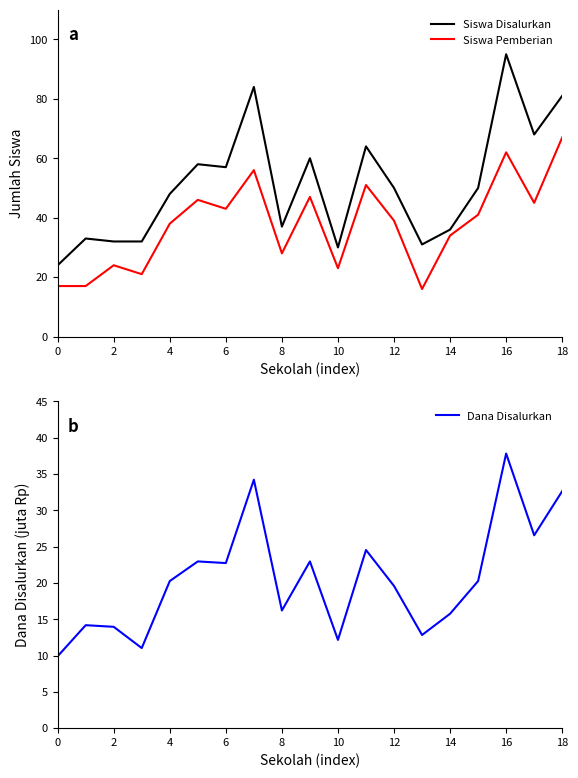

The Siswa Disalurkan series shows 55 at 8. True or false?

False